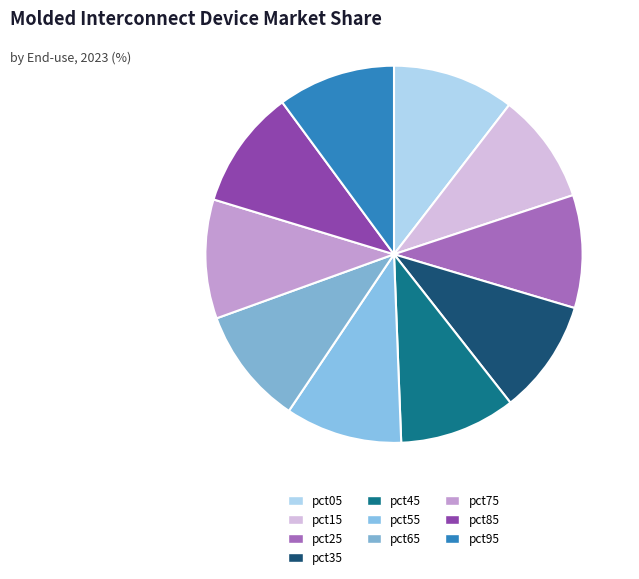

What percentage do pct45 and pct25 together represent?

19.7%